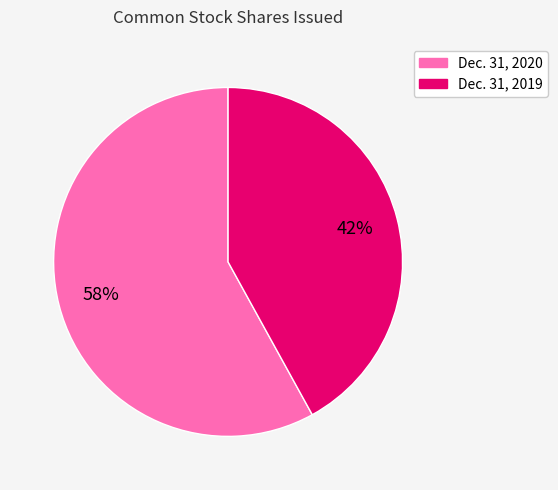

Do Dec. 31, 2020 and Dec. 31, 2019 together represent more than half of the pie?

Yes